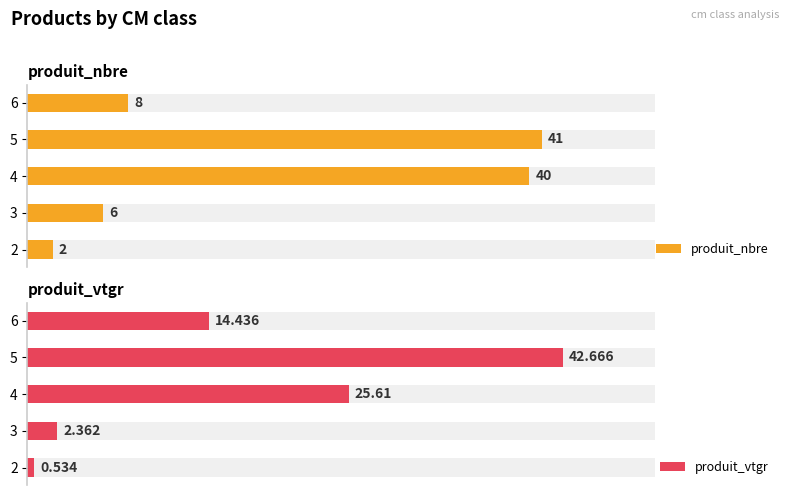

Read the produit_nbre value at 2.

2.0